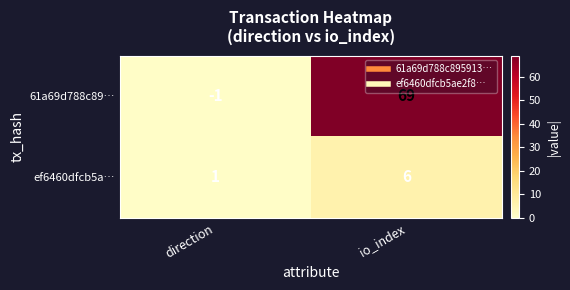

At which label is ef6460dfcb5a… closest to 3?

direction